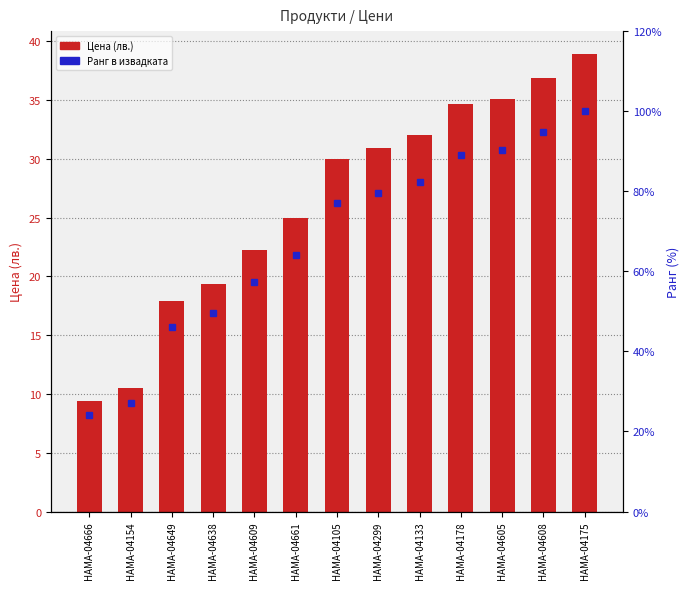

How many data points in Цена are above 29?

7